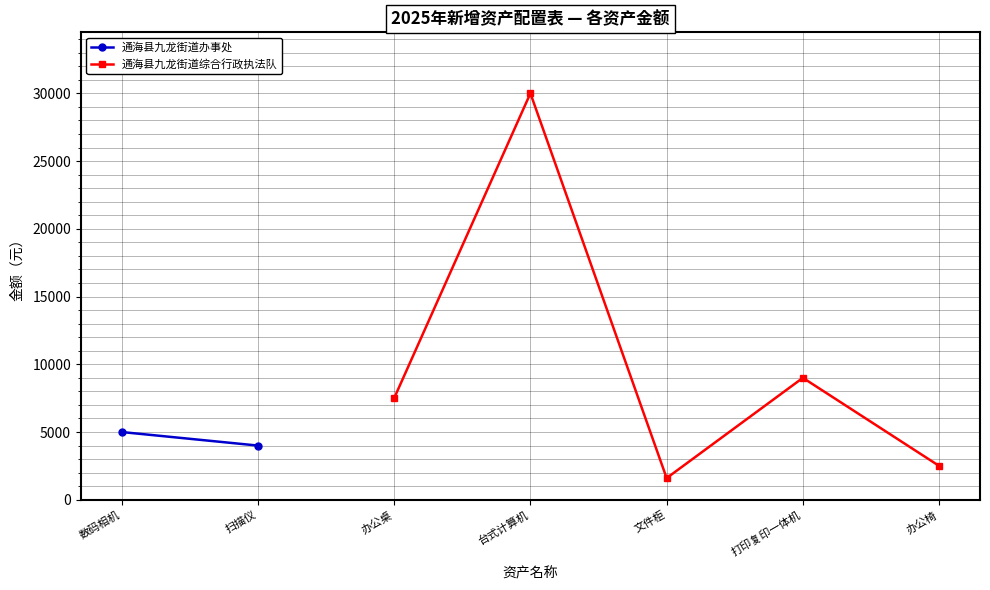

List the labels in order of 通海县九龙街道综合行政执法队 value, largest first.

台式计算机, 打印复印一体机, 办公桌, 办公椅, 文件柜